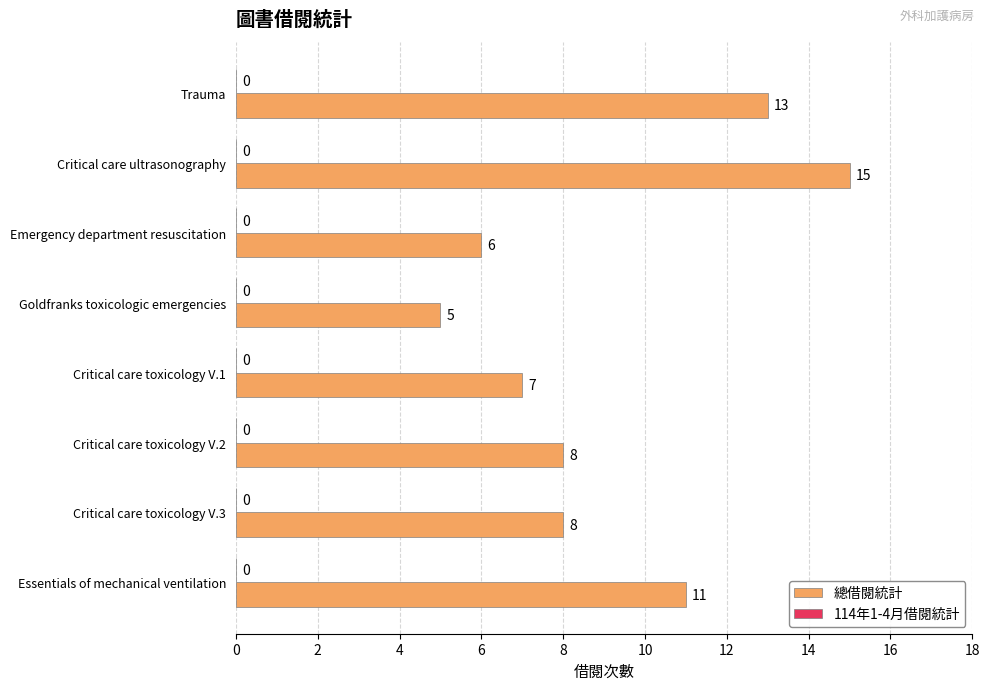

What is the sum of the values at Critical care toxicology V.3 and Critical care toxicology V.2?

16